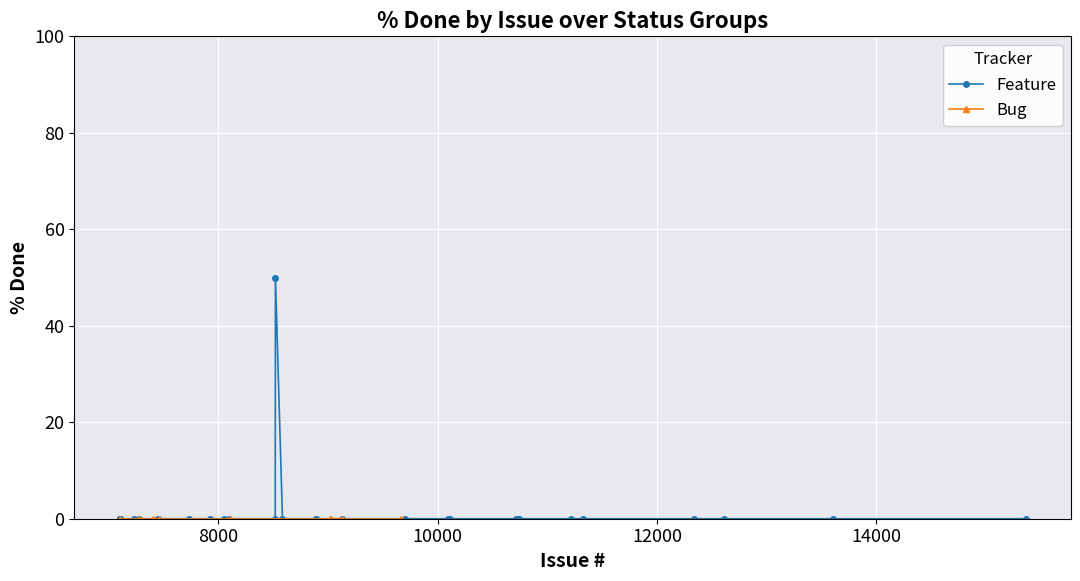

Between 9669 and 7105, which series saw the biggest shift?

Feature